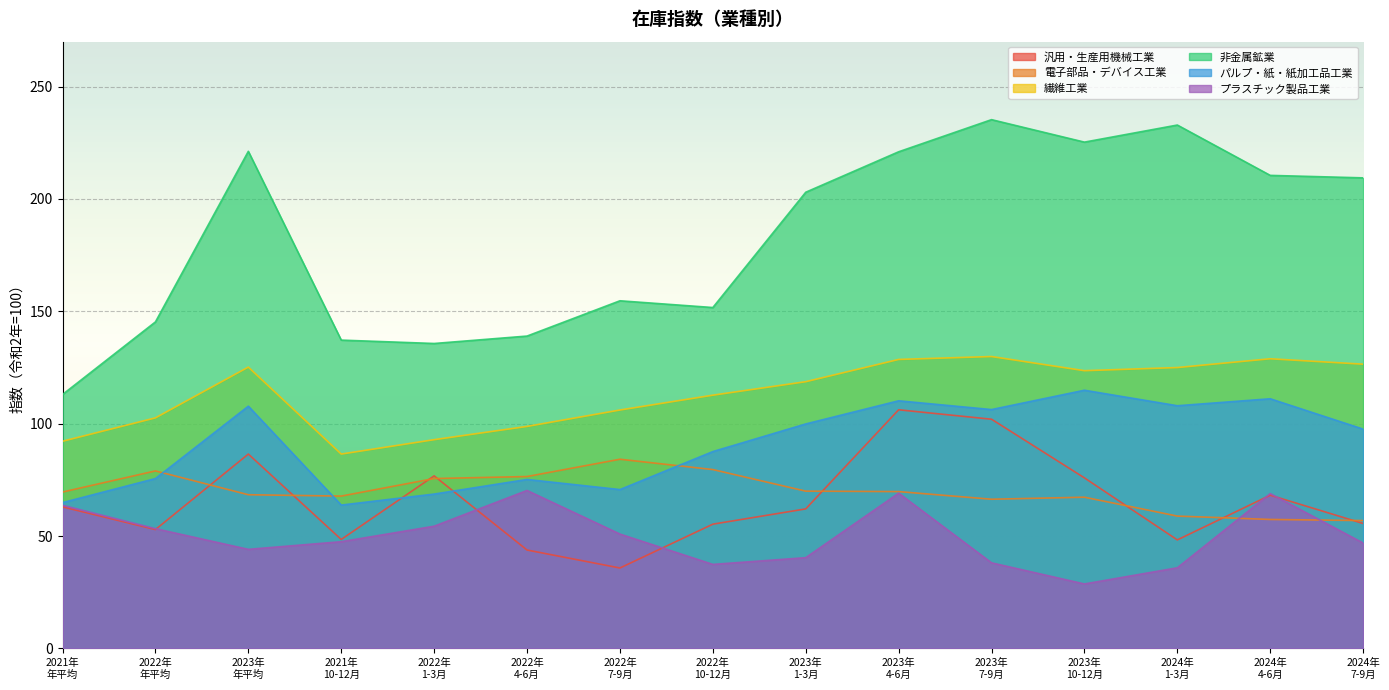

Between 2023年
年平均 and 2024年
1-3月, which series saw the biggest shift?

汎用・生産用機械工業